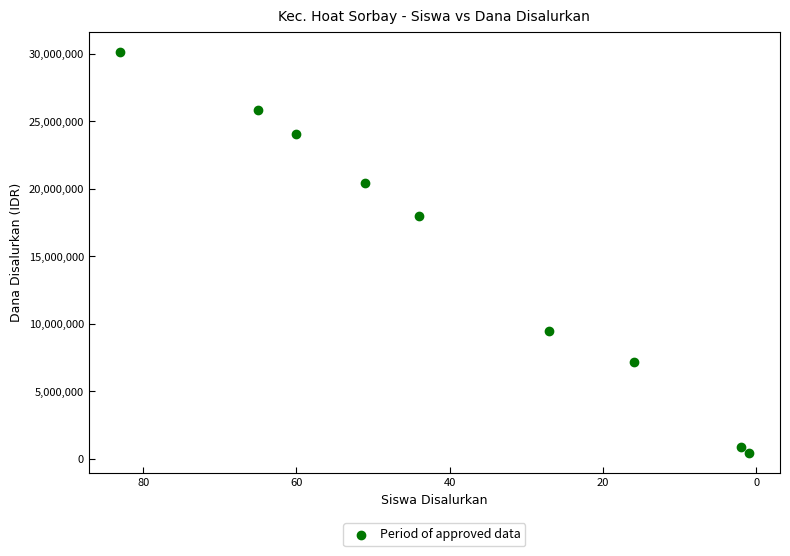

What is the range of X values (max minus min)?

82